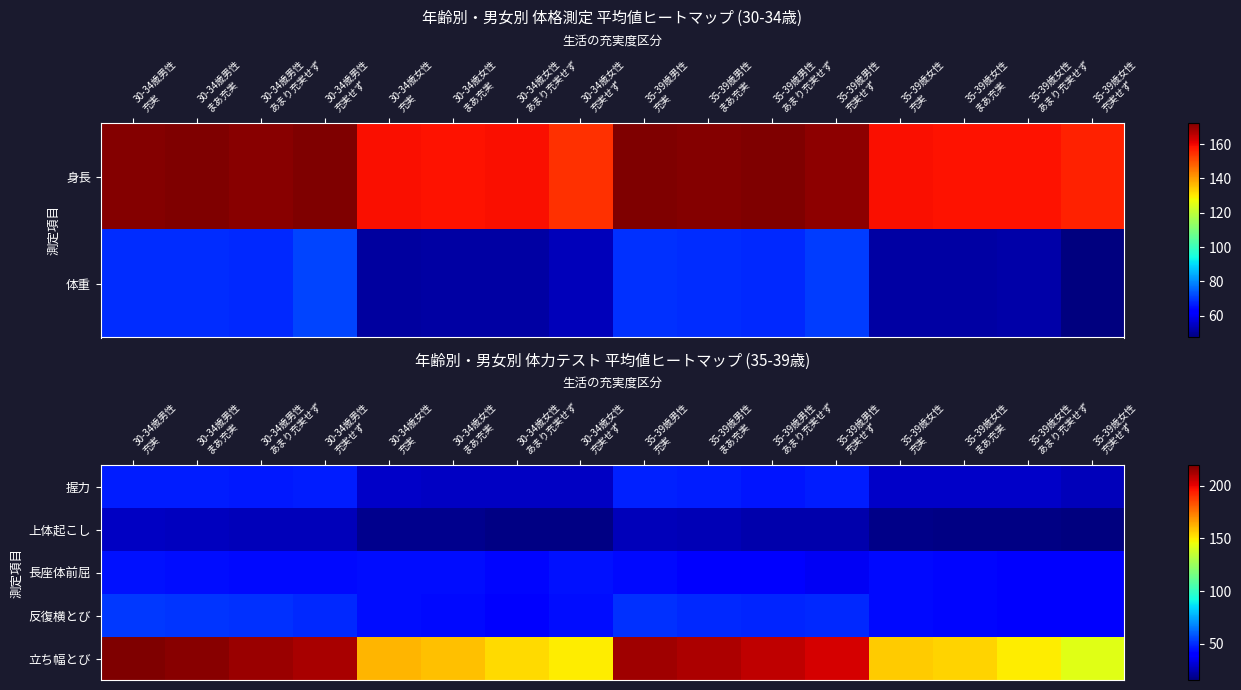

Between 30-34歳女性 まあ充実 and 35-39歳女性 充実せず, which series saw the biggest shift?

立ち幅とび